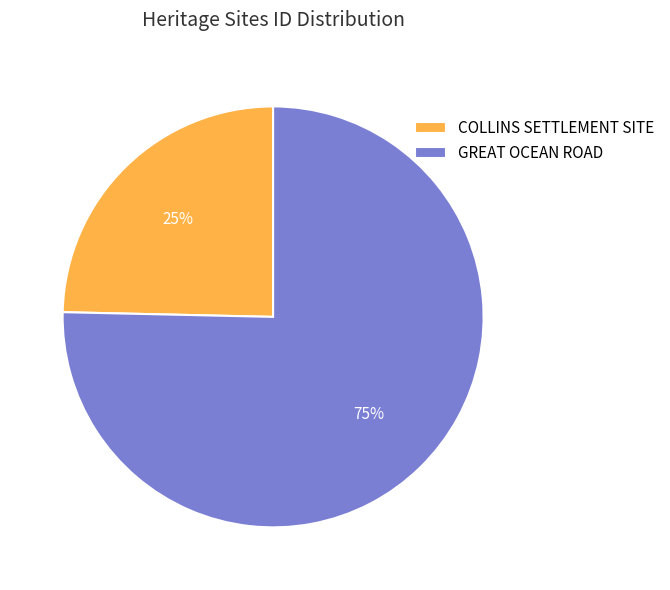

Do COLLINS SETTLEMENT SITE and GREAT OCEAN ROAD together represent more than half of the pie?

Yes